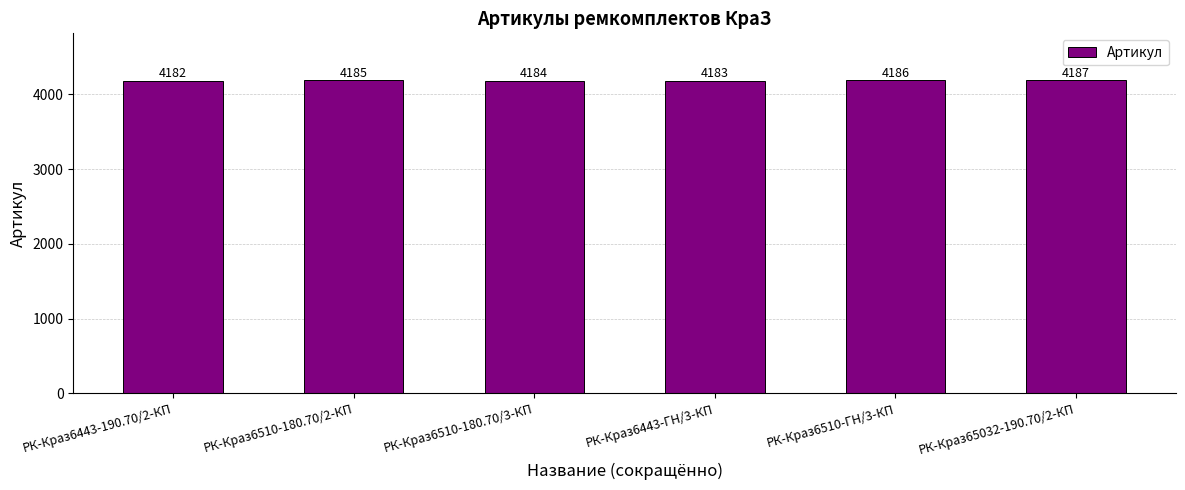

Which has a higher value, РК-Краз6443-190.70/2-КП or РК-Краз6510-180.70/3-КП?

РК-Краз6510-180.70/3-КП